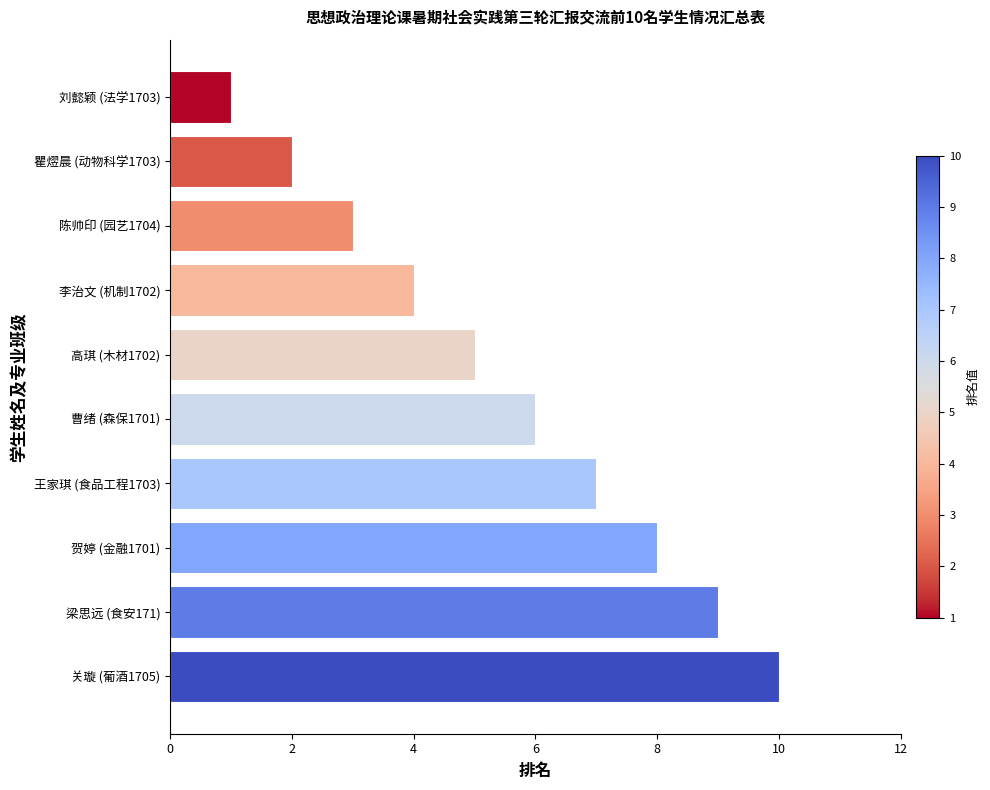

Which has a higher value, 贺婷 (金融1701) or 王家琪 (食品工程1703)?

贺婷 (金融1701)